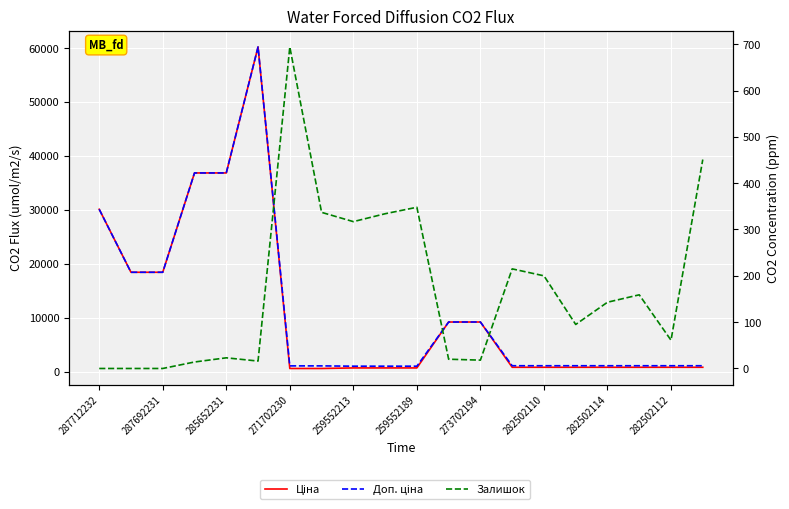

Where is Залишок nearest to the value 347?

259552189